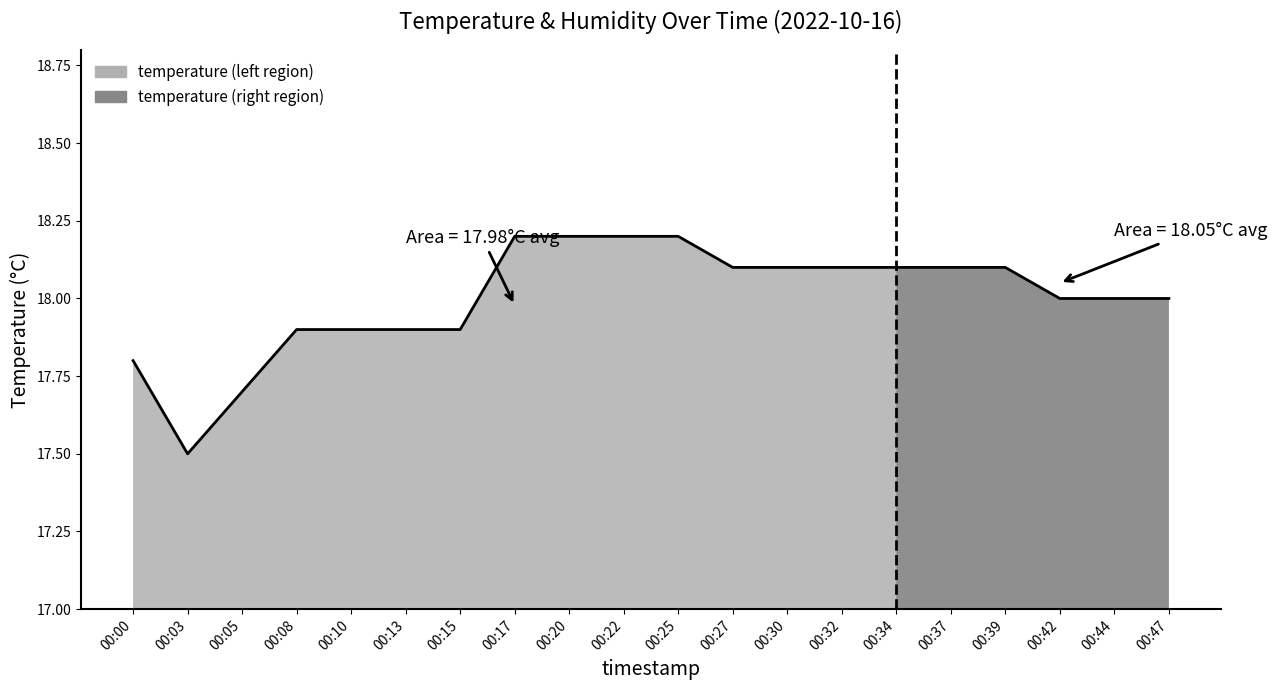

What is the ratio of the value at 00:10 to the value at 00:32?

1.0